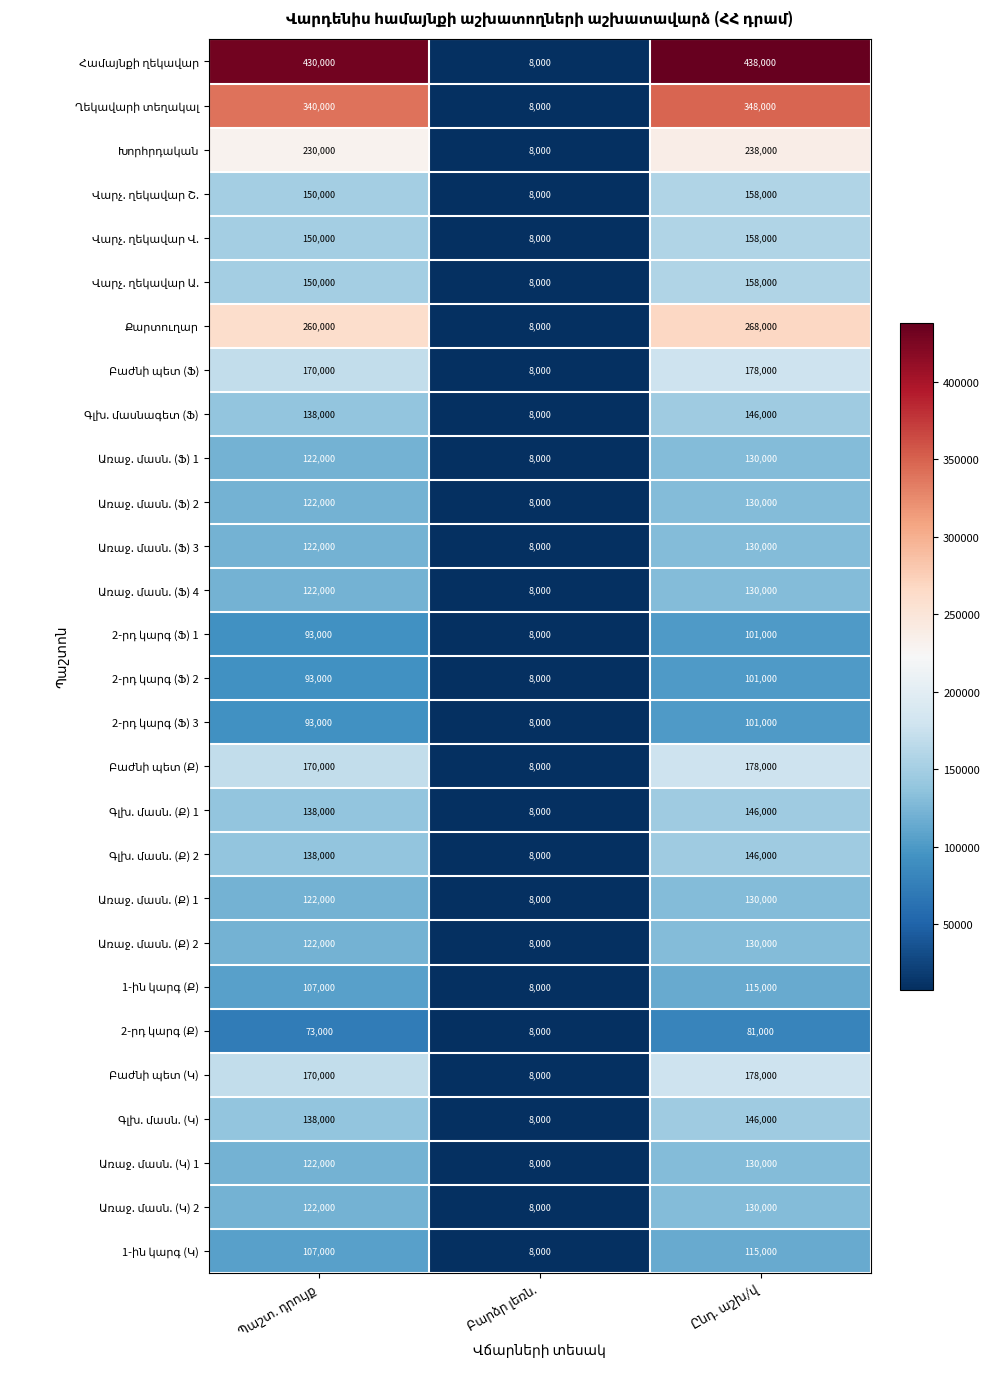

Is it true that 1-ին կարգ (Կ) equals 14341 at Բարձր լեռն.?

False